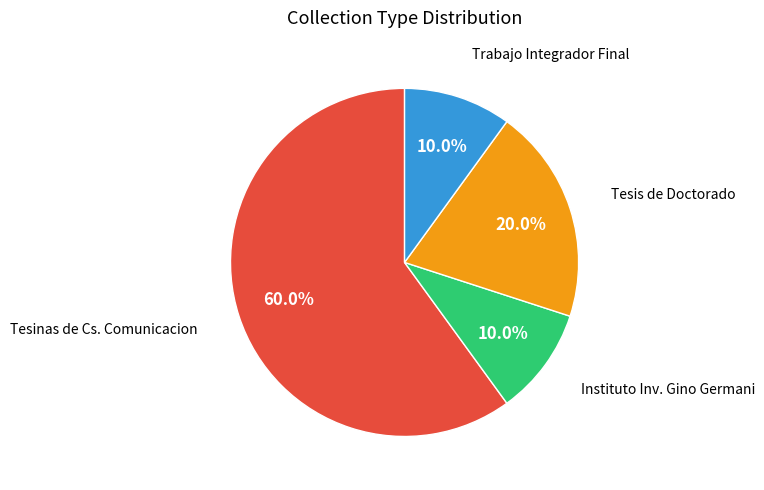

Is there any slice that represents more than half of the pie?

Yes